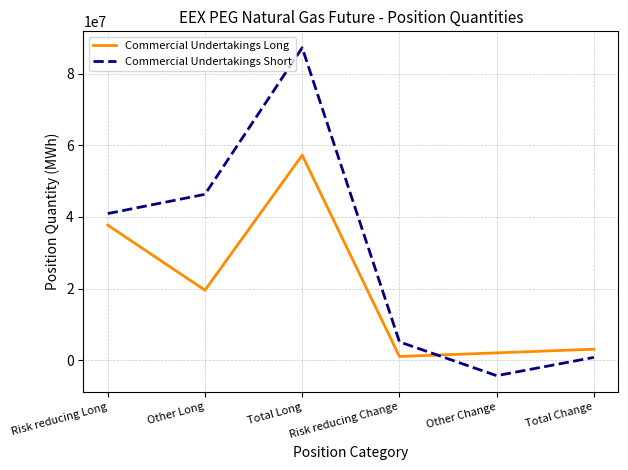

What is the maximum value for Commercial Undertakings Short?

87206360.0